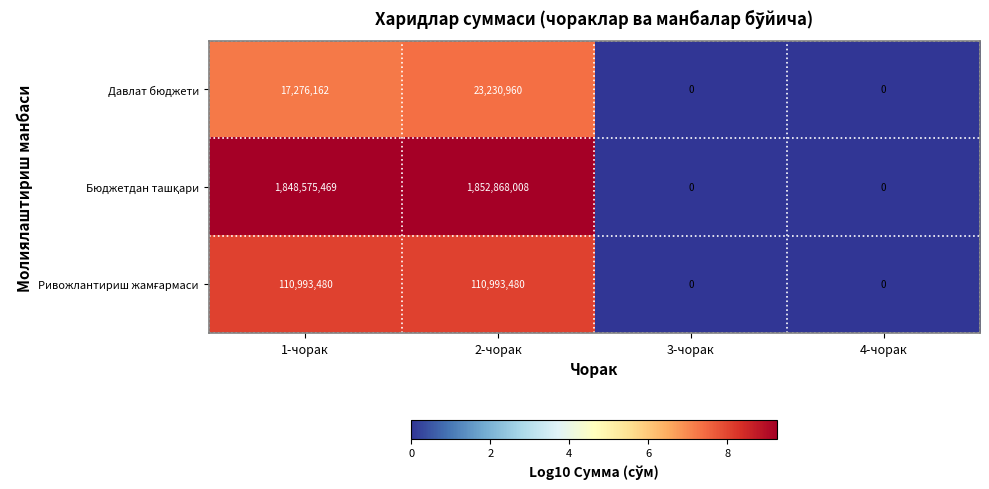

What is the sum of the Давлат бюджети values at 1-чорак and 2-чорак?

40507122